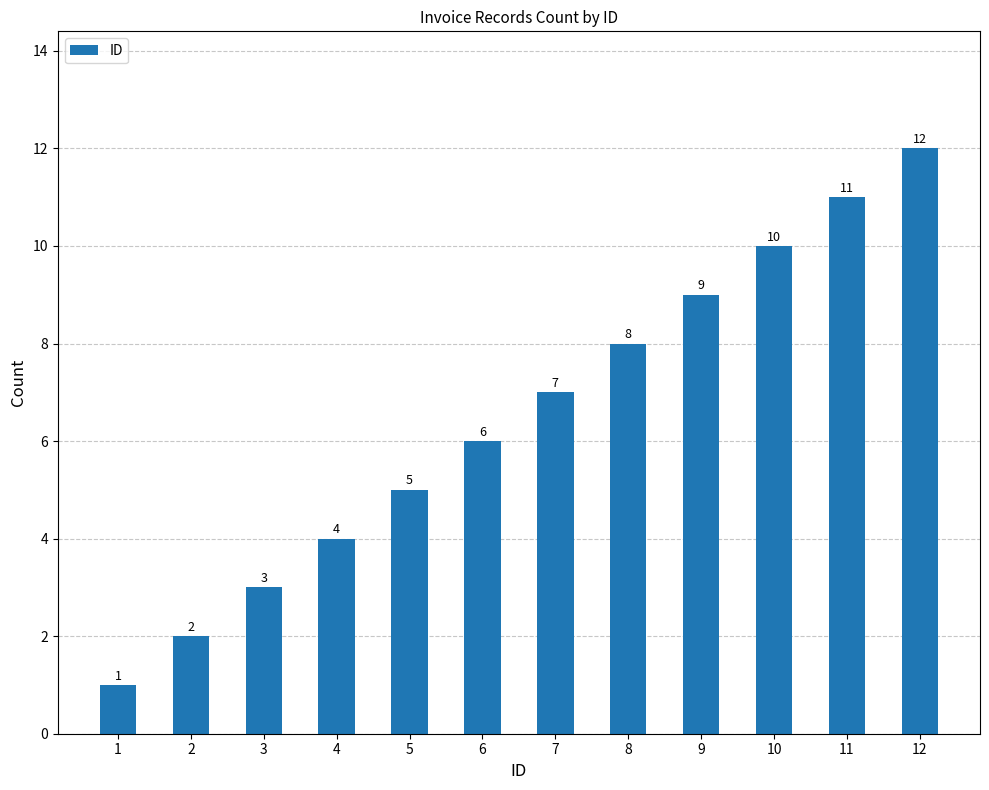

Between 5 and 7, which is larger?

7